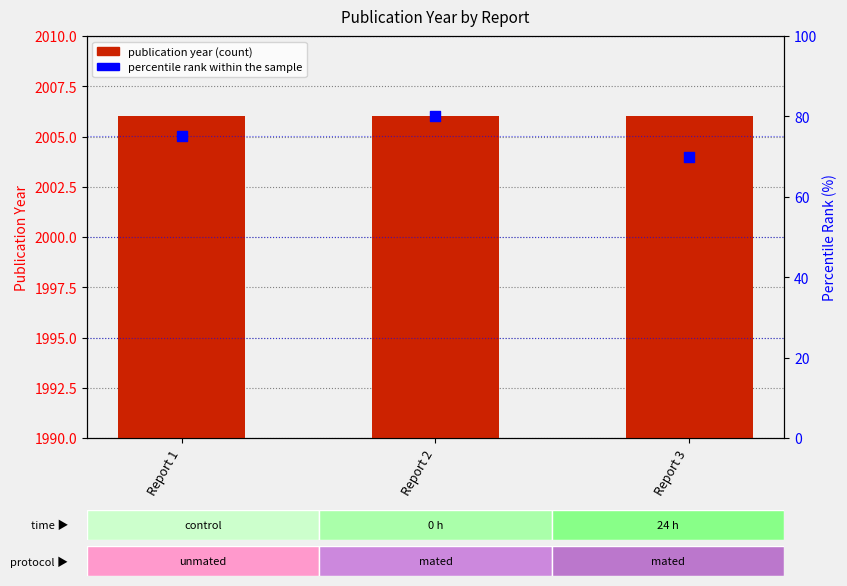

Is the value of percentile rank within the sample at Report 1 greater than the value of publication year at Report 3?

No